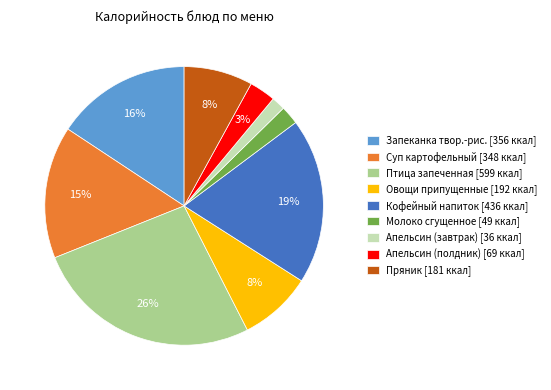

Which slice is the largest?

Птица запеченная [599 ккал]